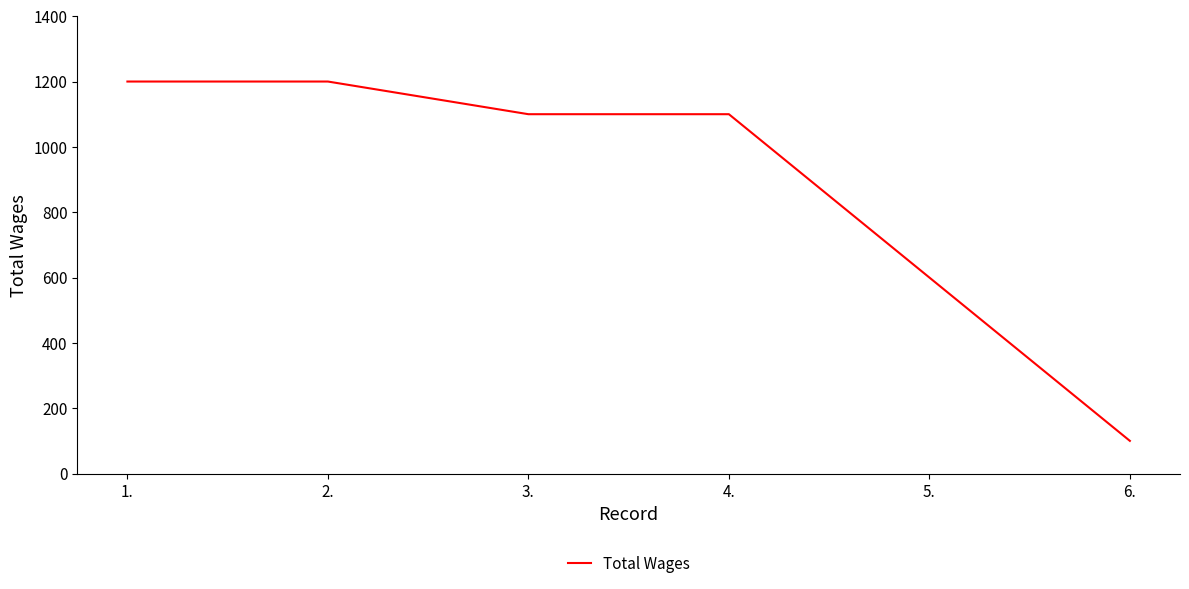

Reading left to right, extract all data points from this chart.

1.=1200	2.=1200	3.=1100	4.=1100	5.=600	6.=100